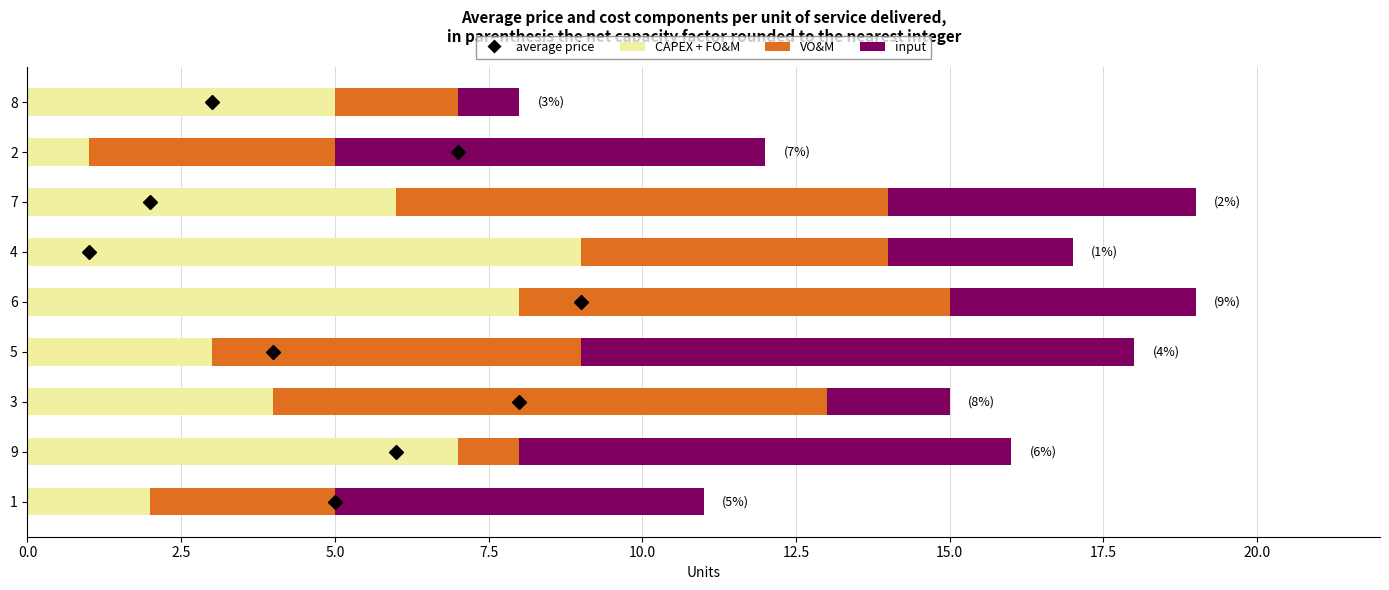

What is the maximum value for CAPEX + FO&M?

9